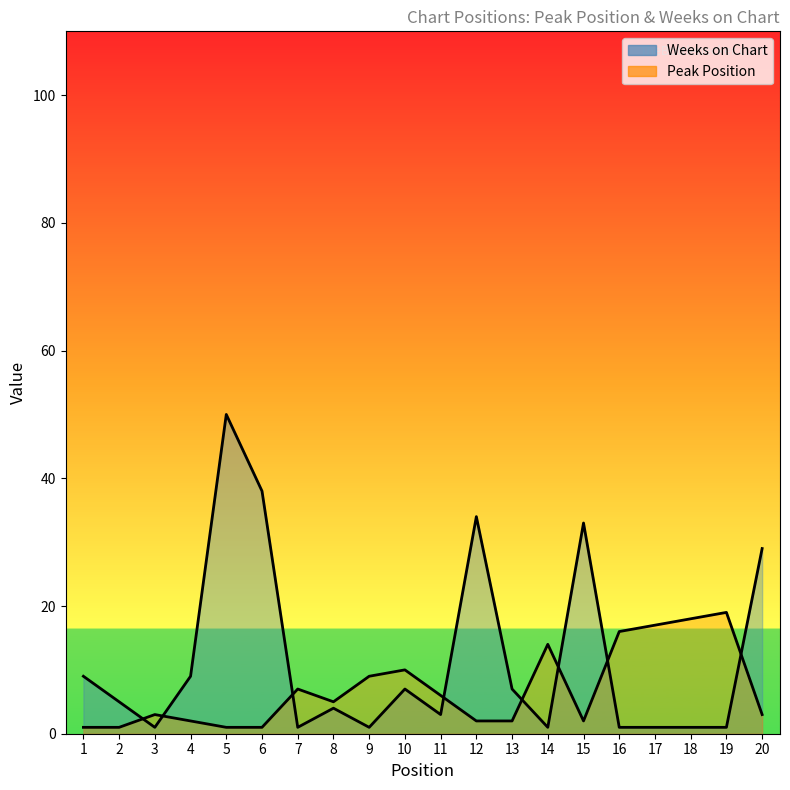

At which category does the chart reach its minimum across all series?

1